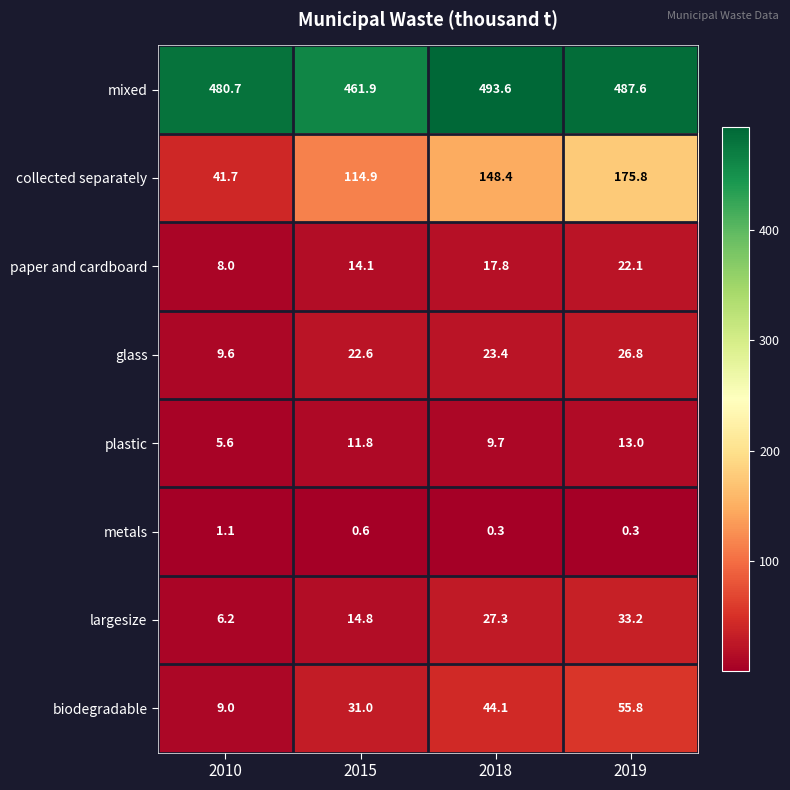

Rank the series at 2019 from highest to lowest value.

mixed, collected separately, biodegradable, largesize, glass, paper and cardboard, plastic, metals